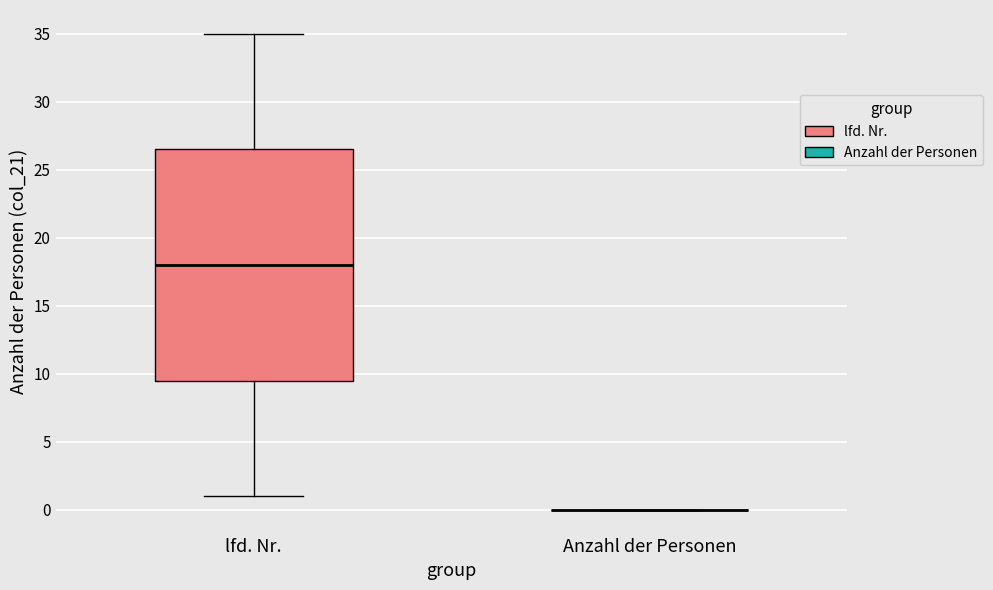

Reading left to right, read every box against the y-axis: the position of its median line, the range the box covers, and the ends of its whiskers. The values are not printed on the chart, so give them approximately, as read against the axis.

lfd. Nr.: median 18.0, box 9.5 to 26.5, whiskers 1.0 to 35.0
Anzahl der Personen: box collapsed to a line at 0.0, whiskers 0.0 to 0.0